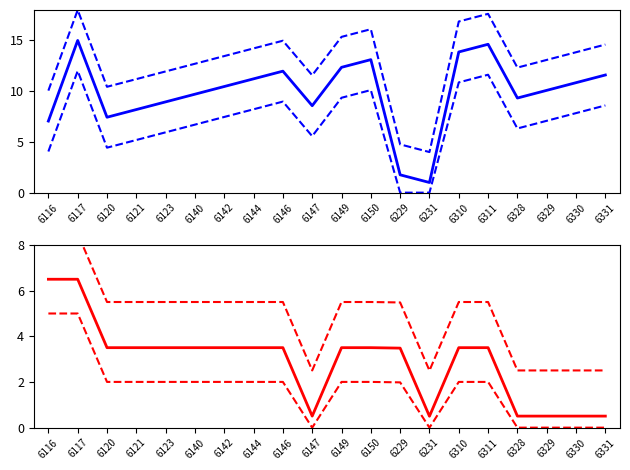

The Eilės Nr upper series shows 23.2 at 6330. True or false?

False